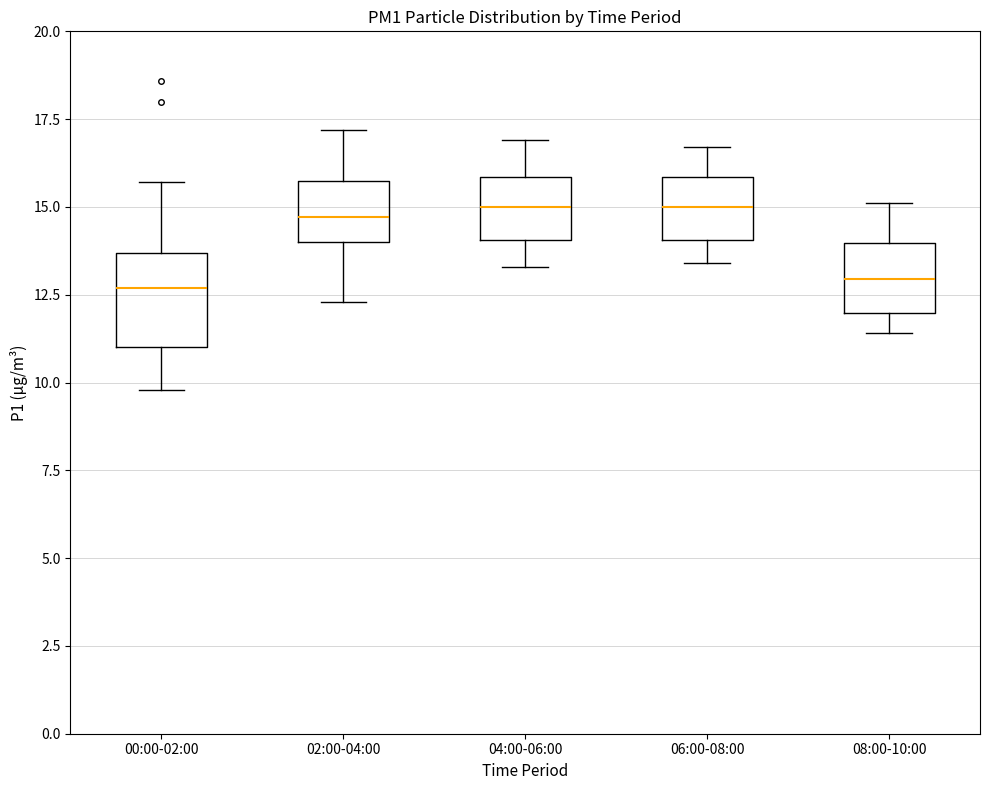

Where does the median line of the box for 02:00-04:00 sit on the y-axis? The values are not printed on the chart, so give them approximately, as read against the axis.

14.5